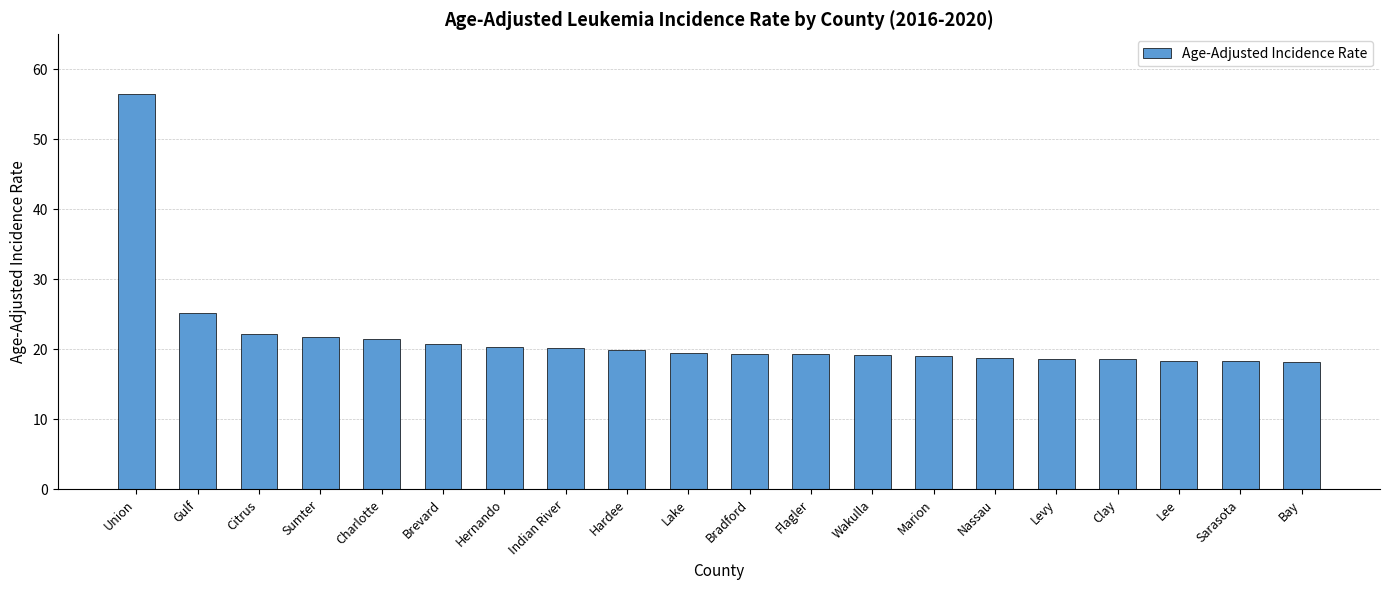

What position from the right is Wakulla?

8